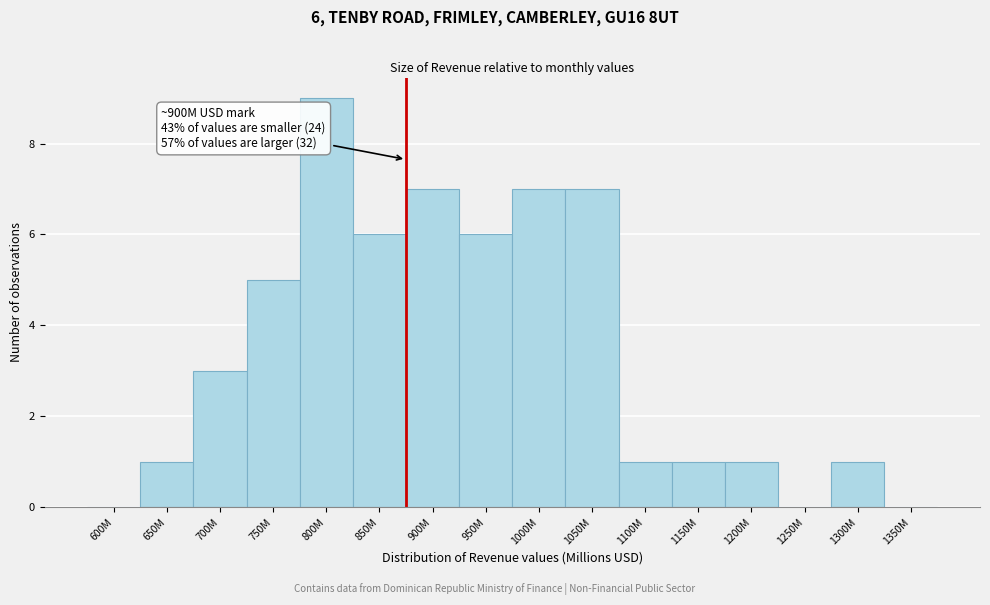

Reading right to left, transcribe all the data shown in this chart.

1350M=0	1300M=1	1250M=0	1200M=1	1150M=1	1100M=1	1050M=7	1000M=7	950M=6	900M=7	850M=6	800M=9	750M=5	700M=3	650M=1	600M=0